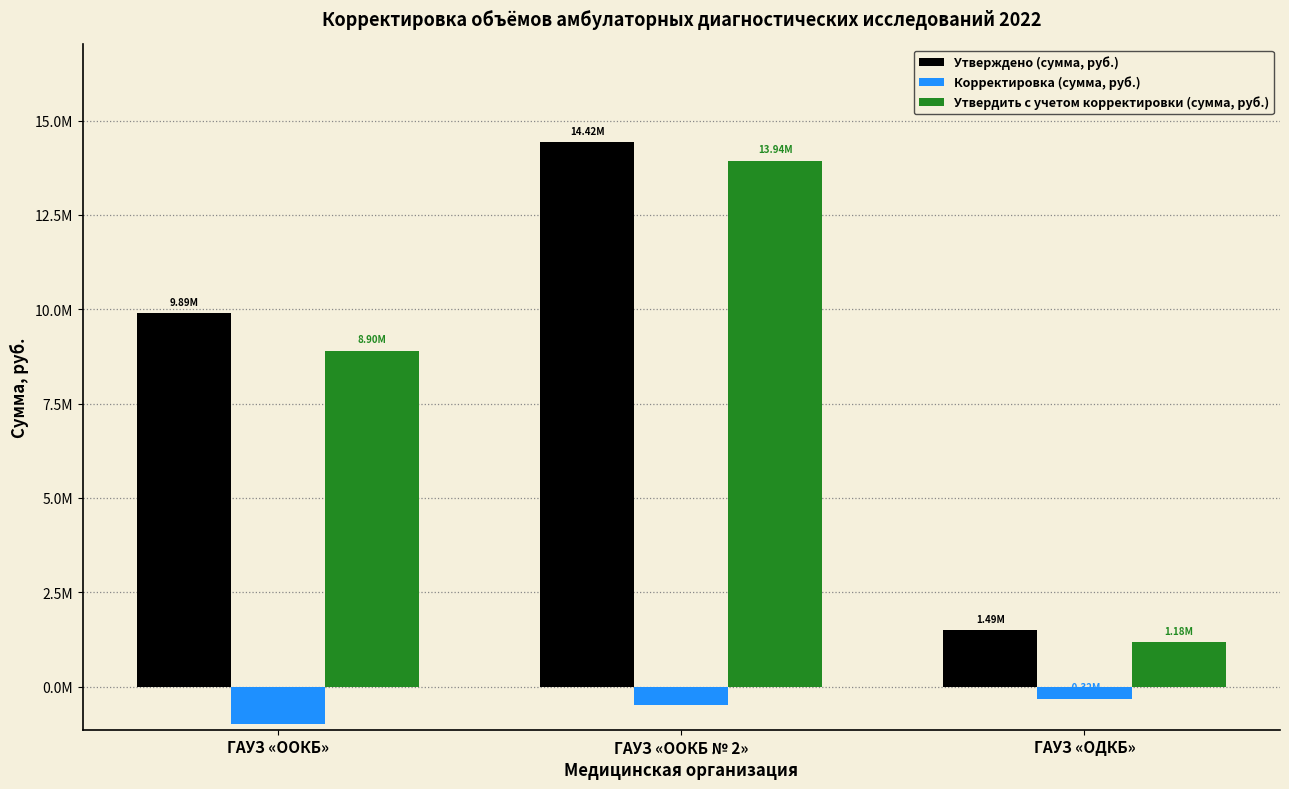

What is the sum of the Утверждено (сумма, руб.) values at ГАУЗ «ОДКБ» and ГАУЗ «ООКБ»?

11389613.5